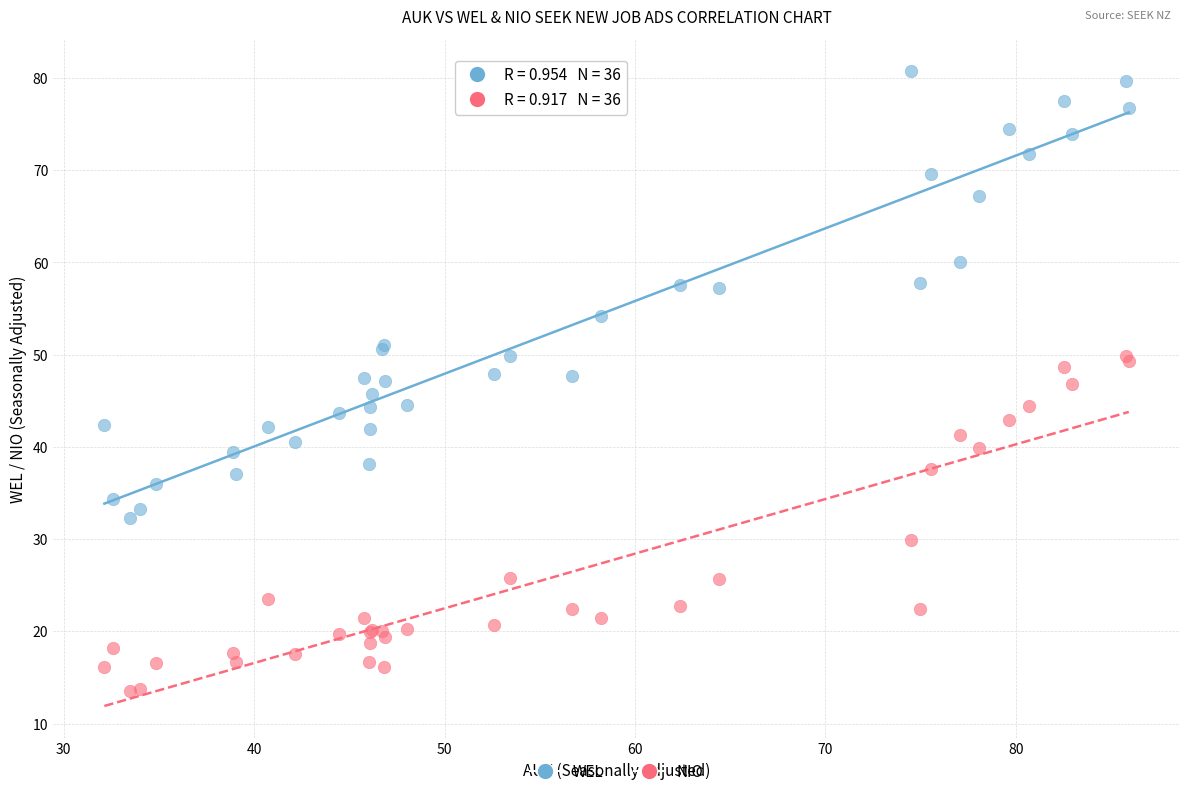

What is the X range (max minus min) for the scatter plot?

53.8